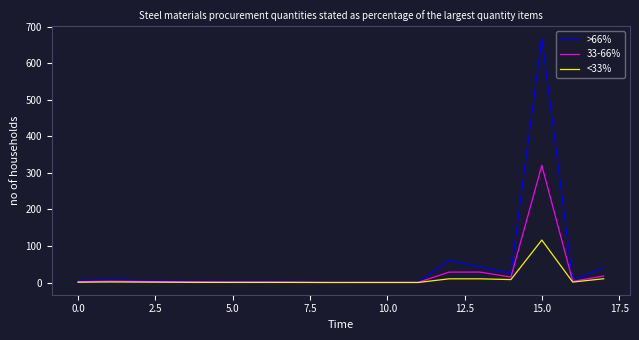

What is the maximum value for >66%?

668.5